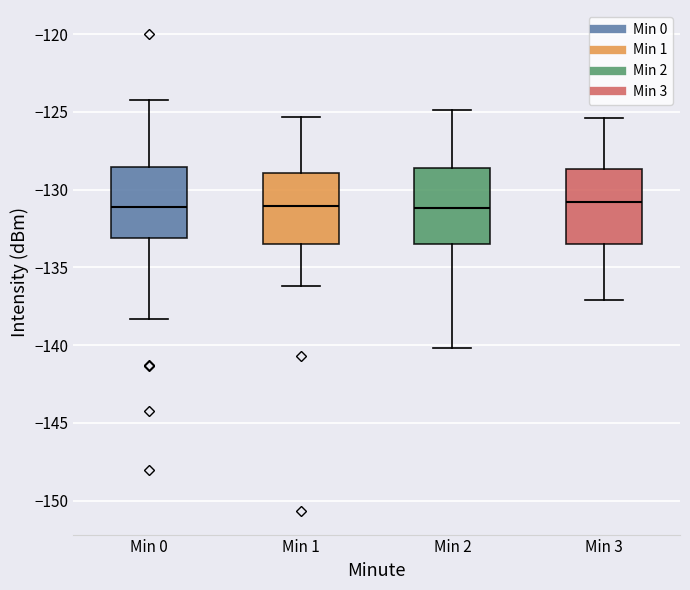

Where does the median line of the box for Min 0 sit on the y-axis? The values are not printed on the chart, so give them approximately, as read against the axis.

-131.0